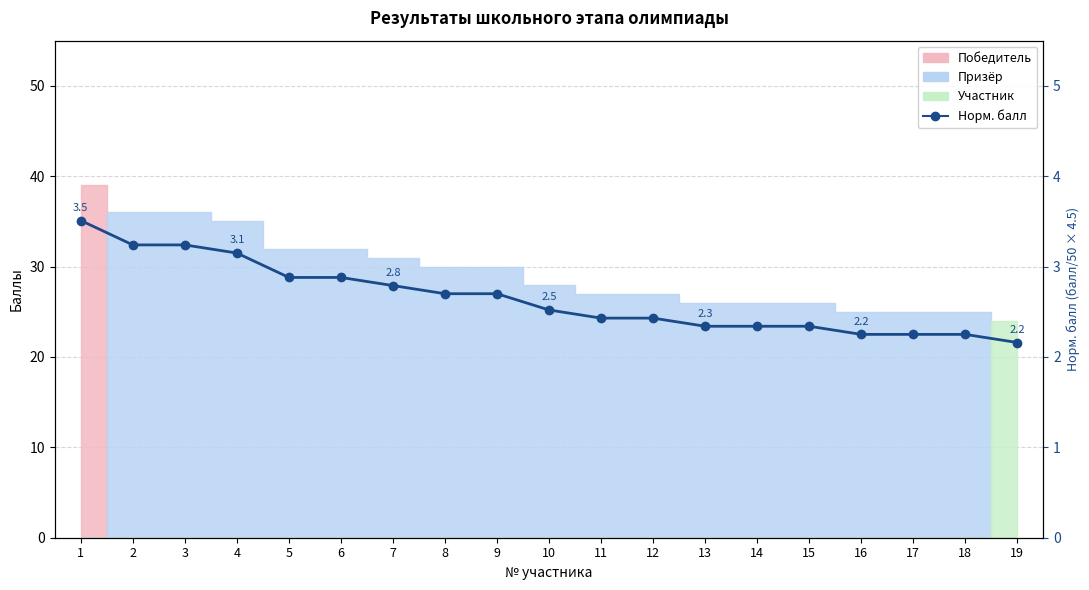

What is the value of the 8th point from the left?

2.7